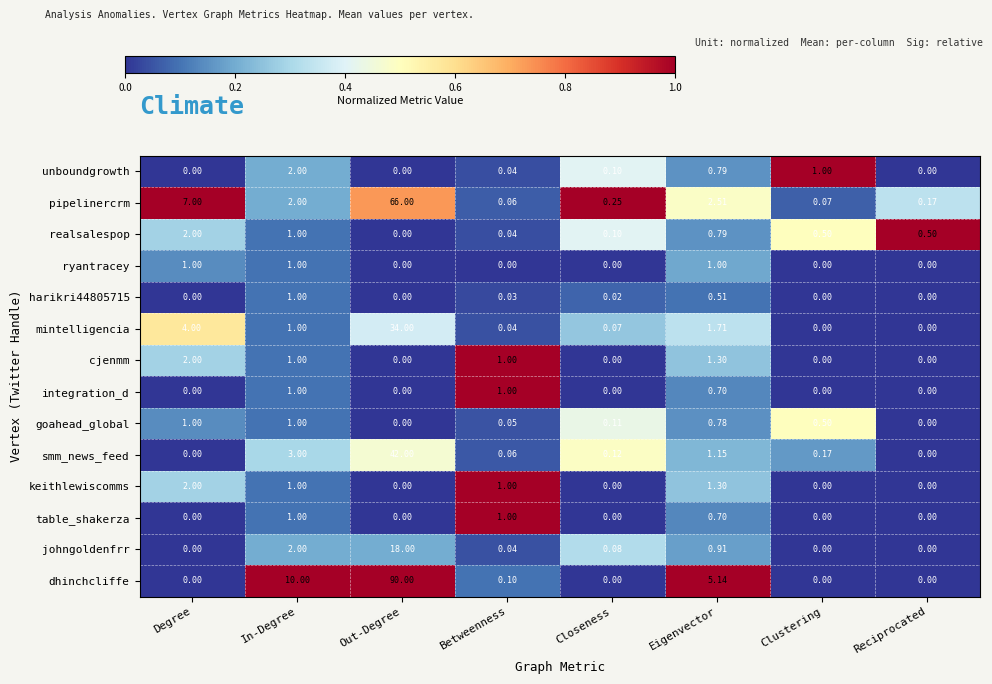

At how many categories does at least one series exceed 0?

8